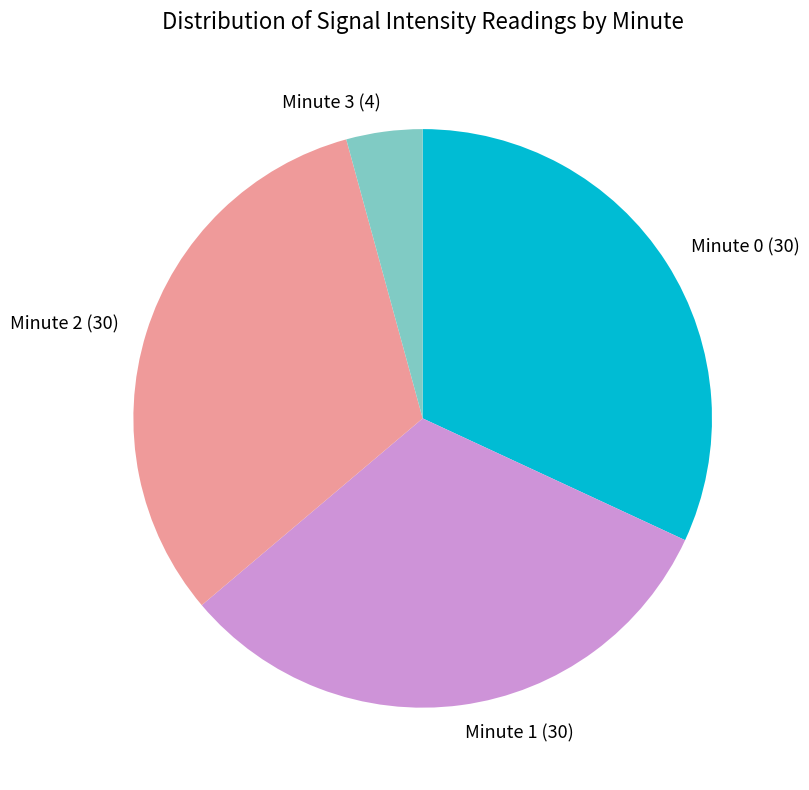

True or false: Minute 3 accounts for 4% of the total.

True